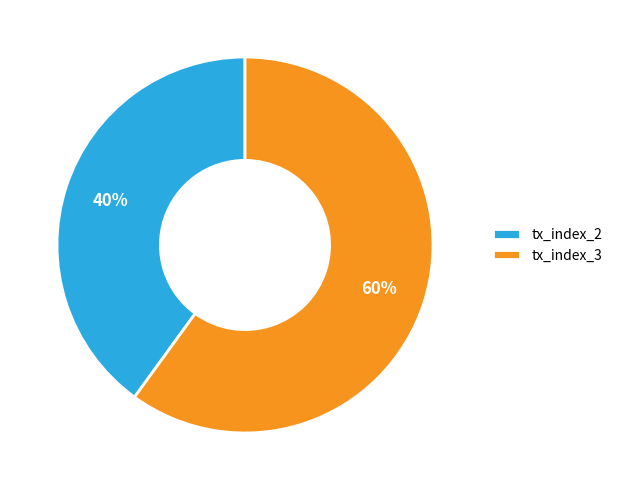

To the nearest percent, what percentage of the pie is tx_index_2?

40%